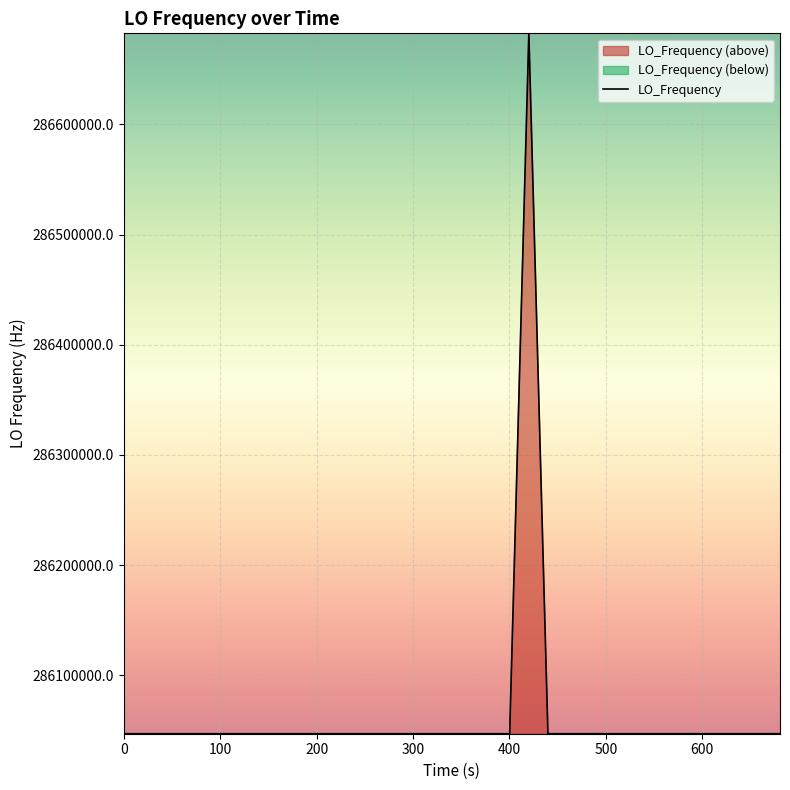

What is the minimum value for LO_Frequency?

286046999.8